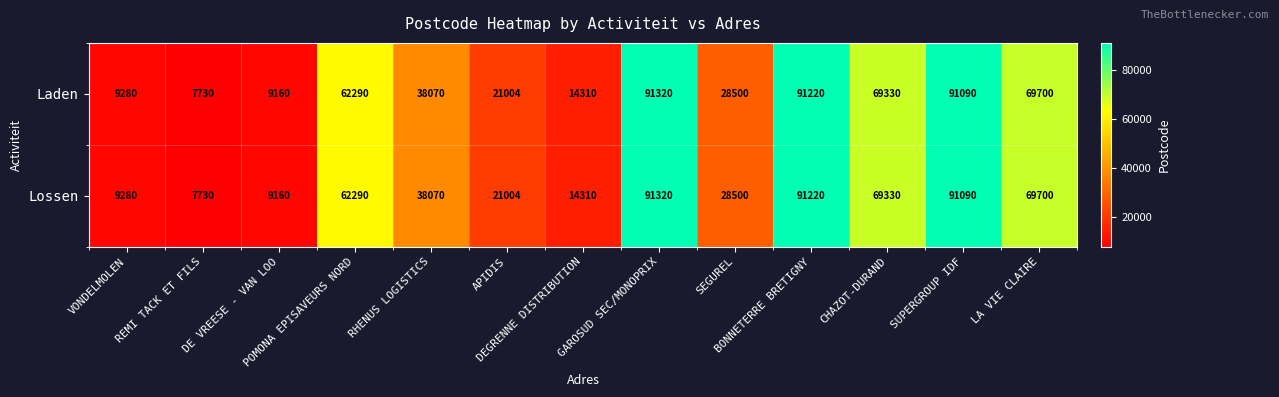

At which category does the chart reach its minimum across all series?

REMI TACK ET FILS